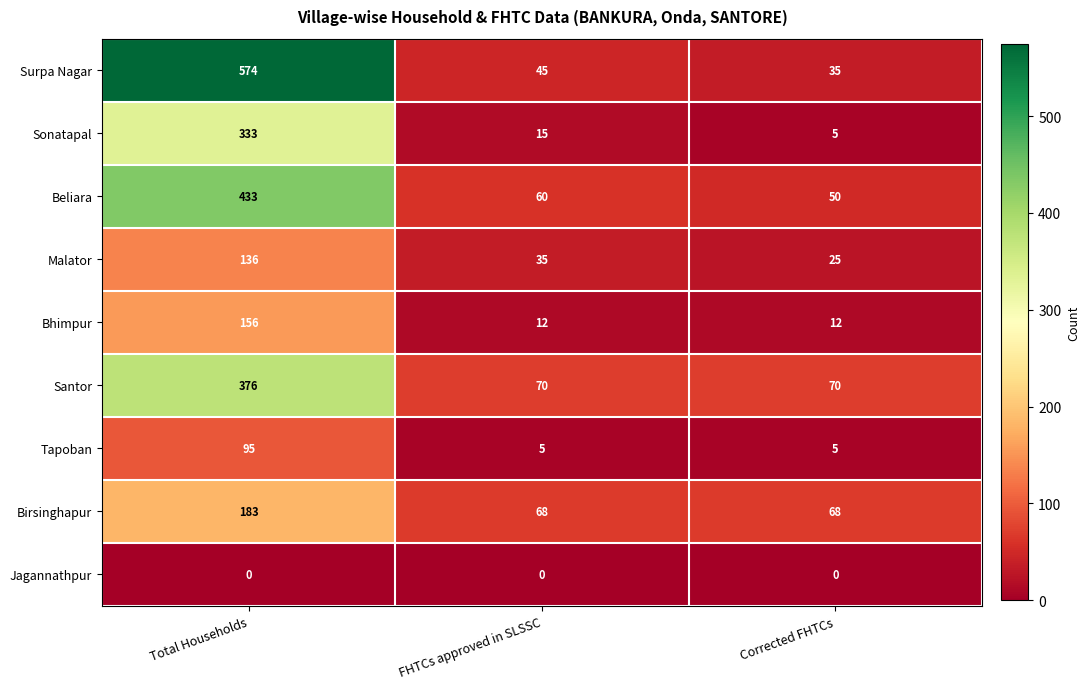

List the labels in order of Sonatapal value, largest first.

Total Households, FHTCs approved in SLSSC, Corrected FHTCs